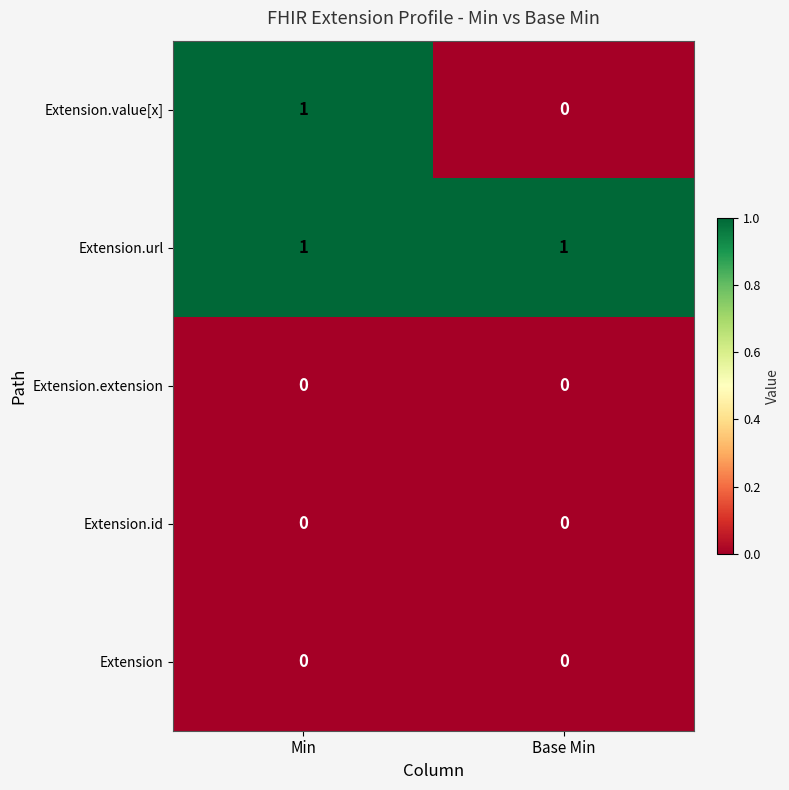

Reading left to right, extract all data points from this chart.

Extension.value[x]: 1	0
Extension.url: 1	1
Extension.extension: 0	0
Extension.id: 0	0
Extension: 0	0